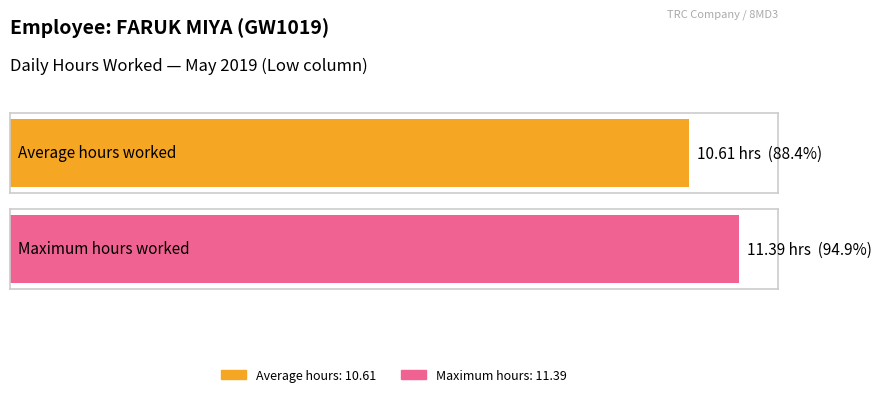

What is the greatest value displayed?

11.4